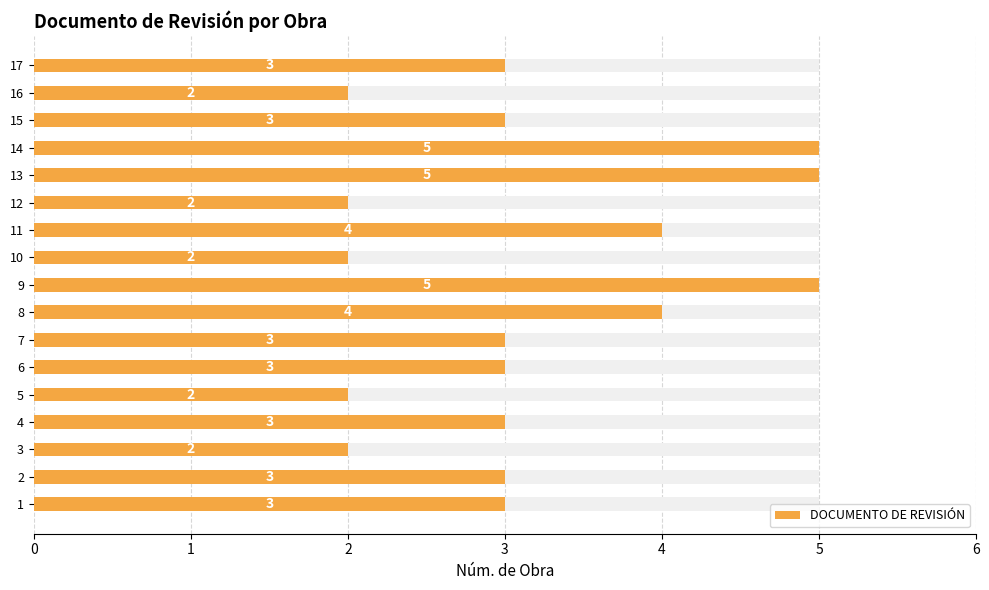

What is the value of the 9th bar from the left?

5